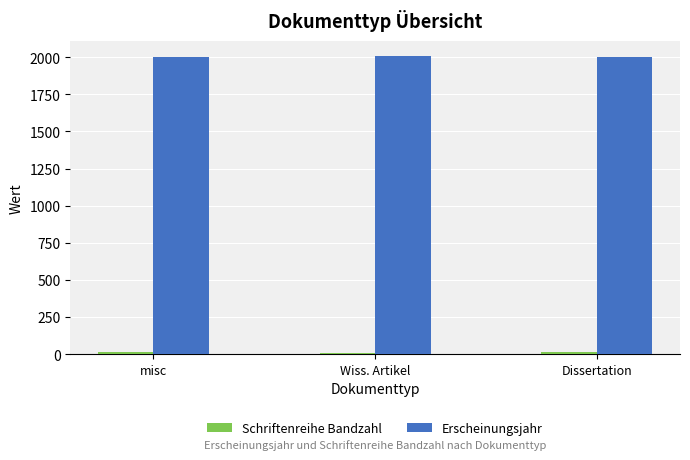

What is the sum of all Erscheinungsjahr values?

6009